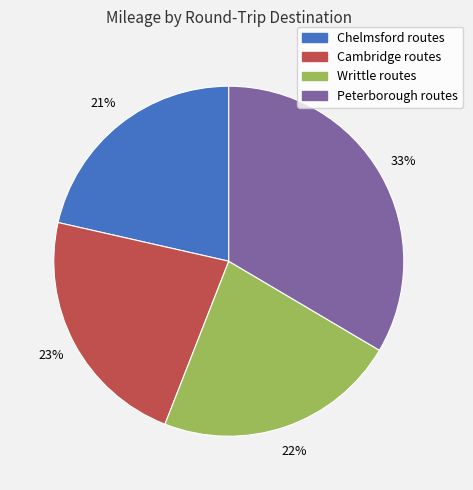

Is there a majority slice in this chart?

No